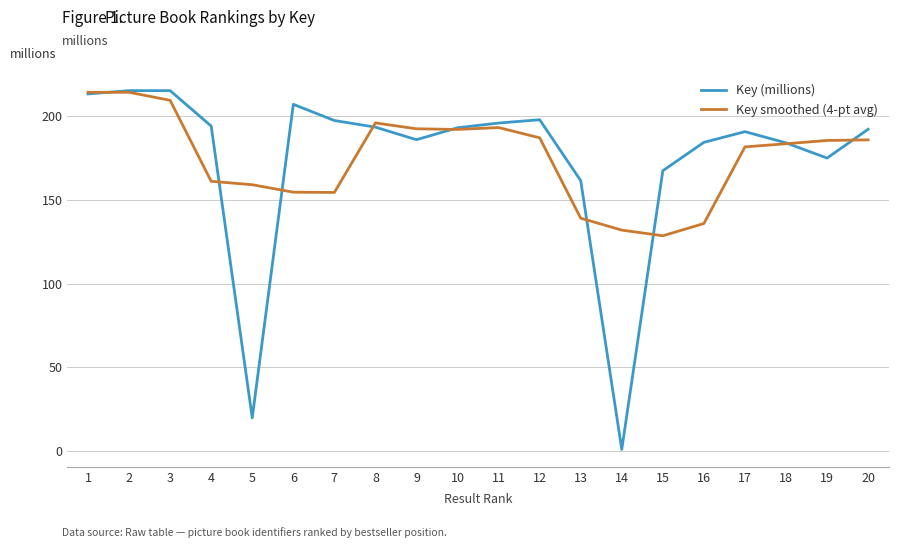

What is the sum of the Key smoothed (4-pt avg) values at 4 and 19?

346.8